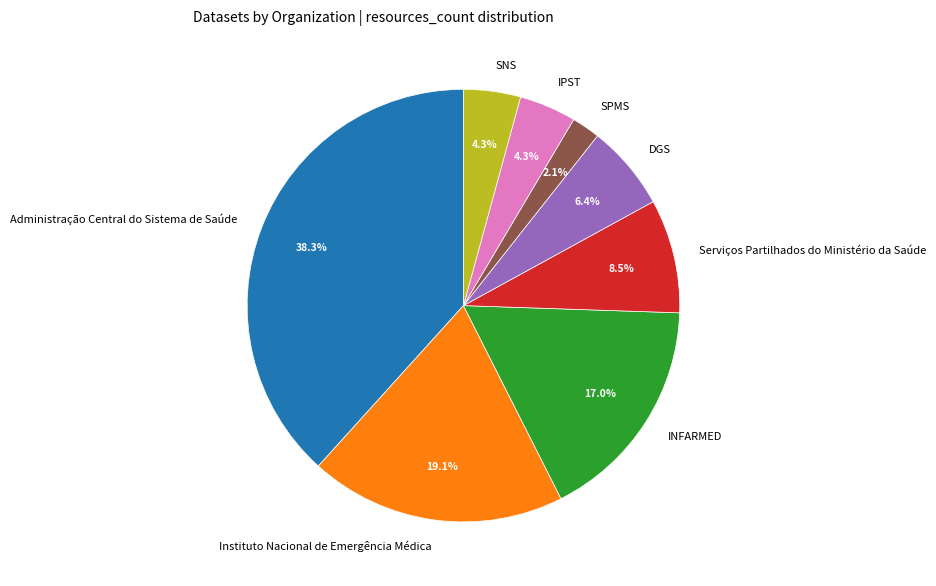

To the nearest percent, what portion does SNS represent?

4%